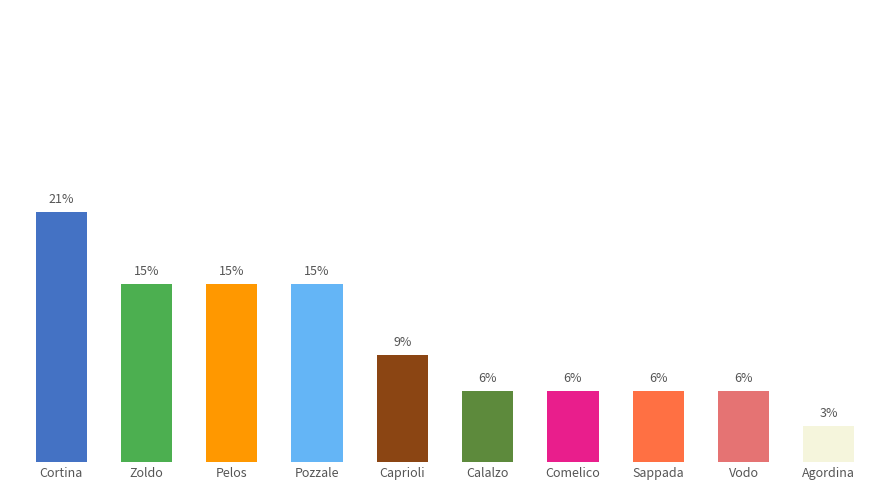

Between Agordina and Vodo, which is larger?

Vodo